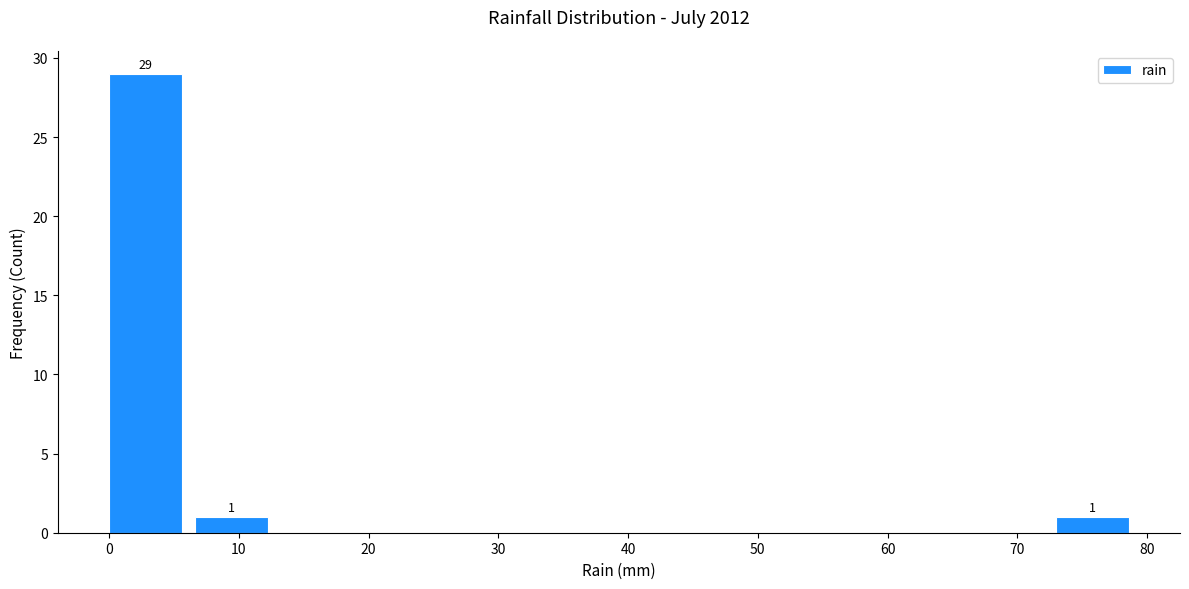

Over which range of the x-axis is the bar tallest?

0 to 7